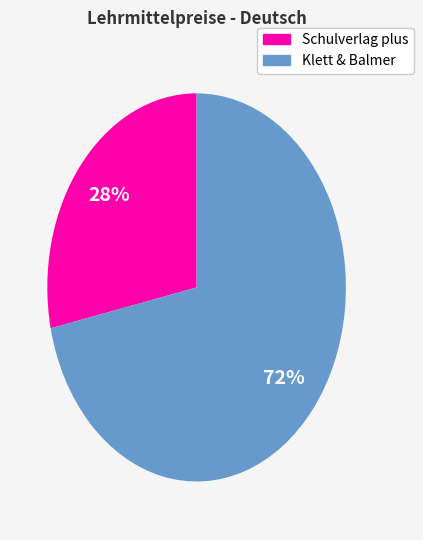

Which slice is the smallest?

Schulverlag plus